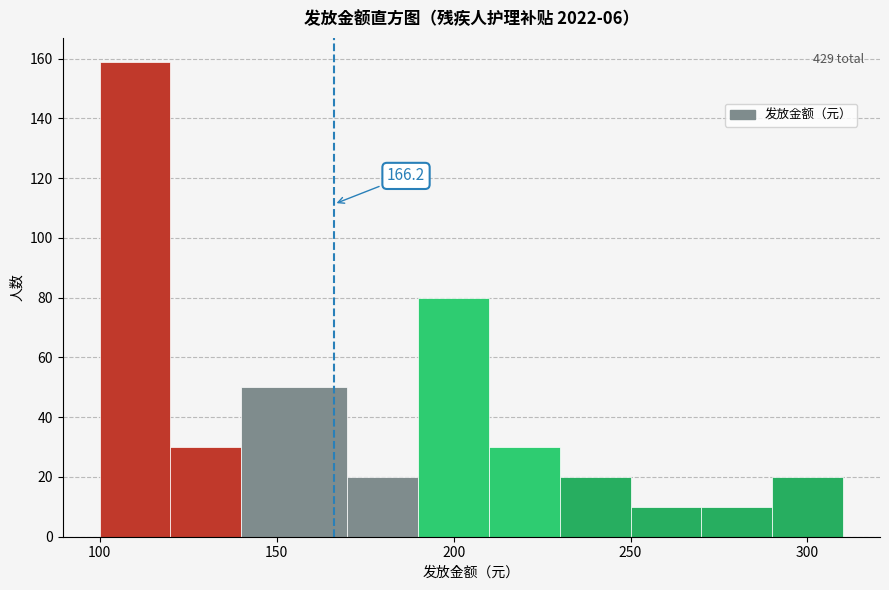

Which range on the x-axis has the tallest bar?

100 to 120